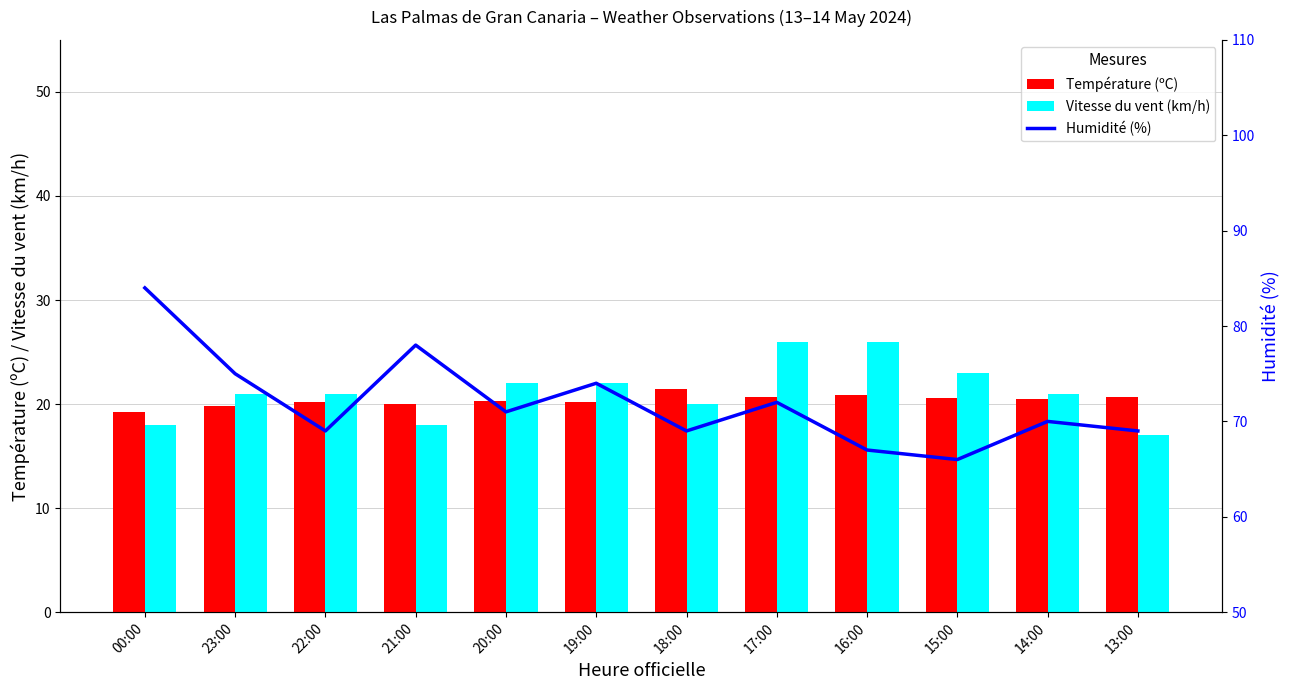

At which category is the sum across all series the highest?

00:00